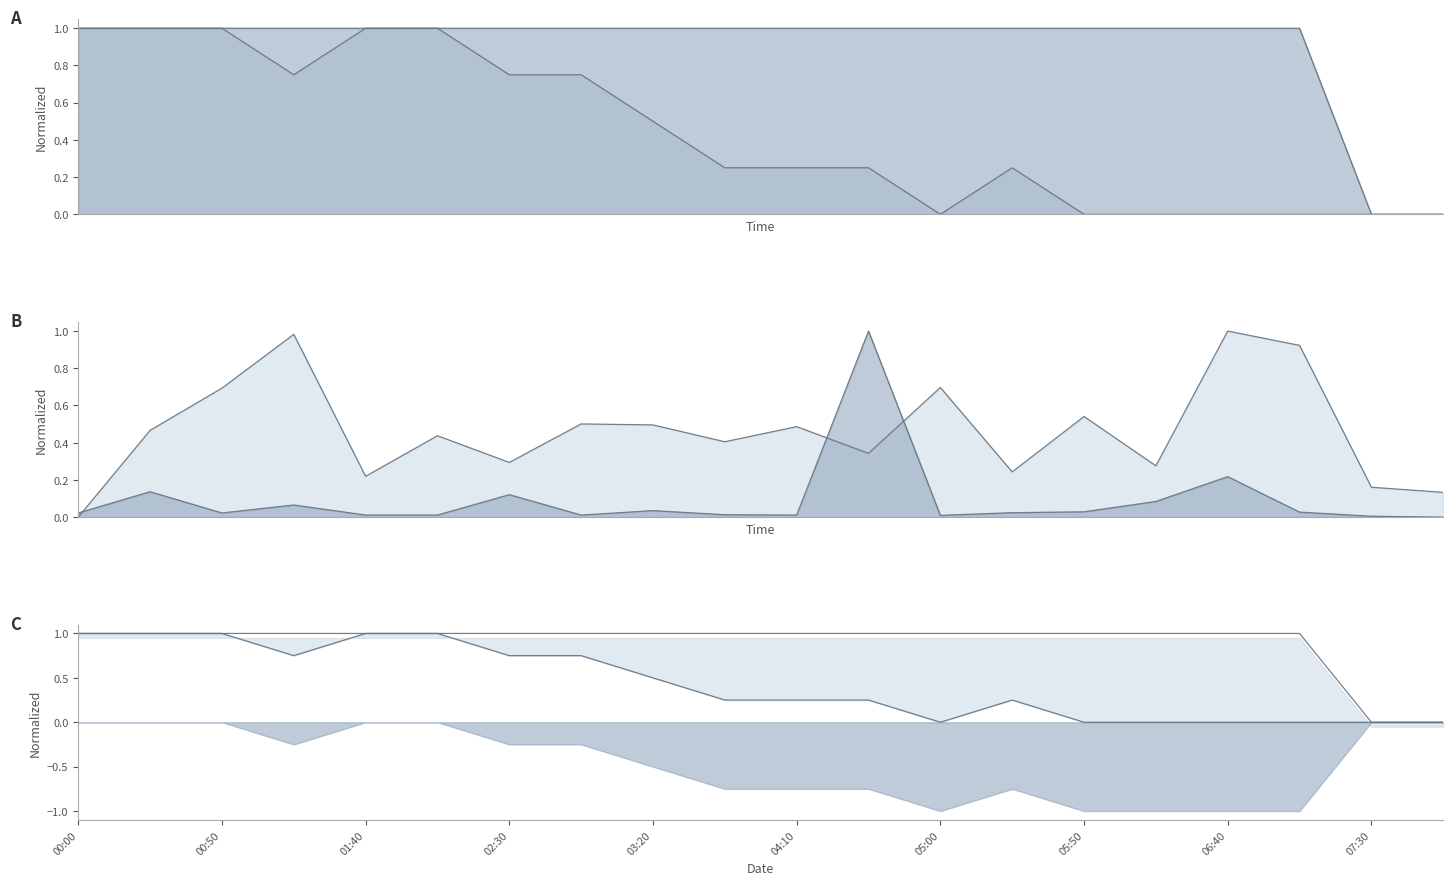

The Max_cycle series shows 0.0 at 15. True or false?

False